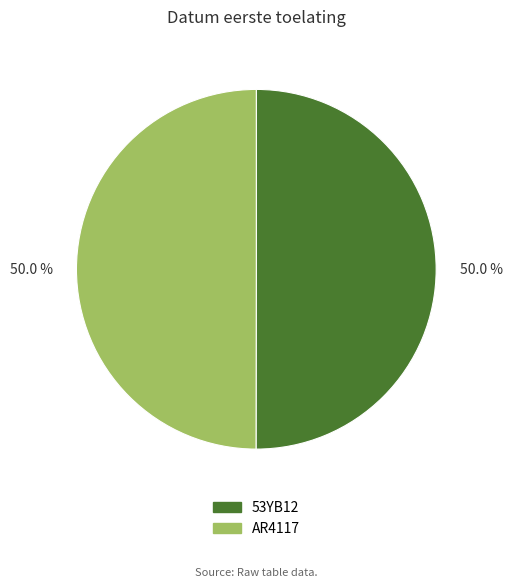

Do 53YB12 and AR4117 together represent more than half of the pie?

Yes